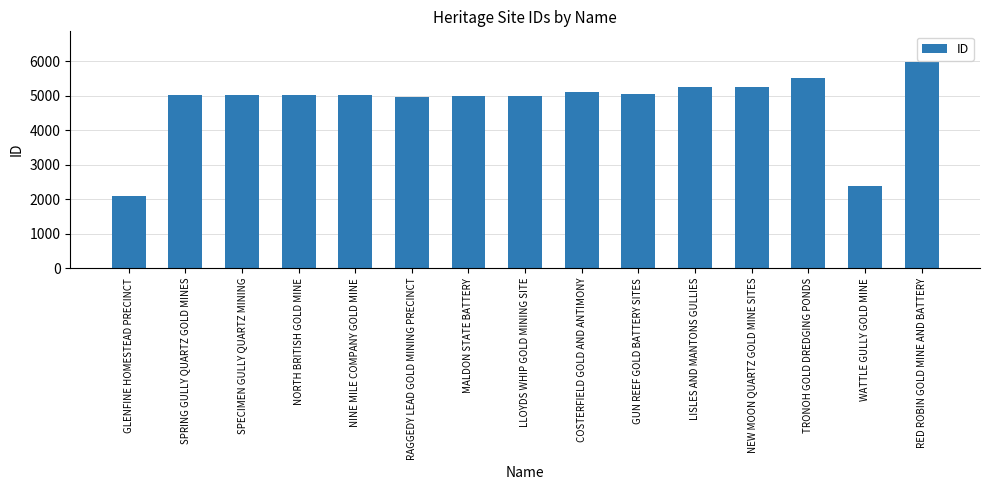

What is the ratio of the value at LLOYDS WHIP GOLD MINING SITE to the value at NINE MILE COMPANY GOLD MINE?

1.0